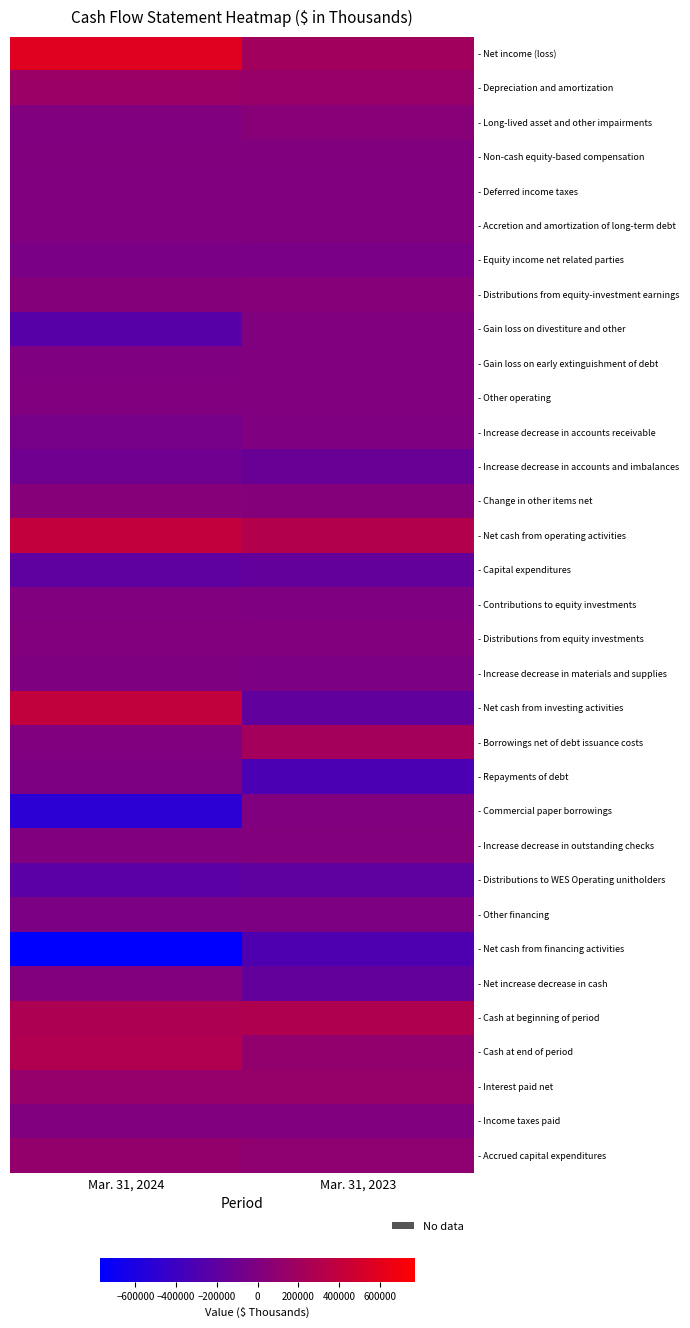

Reading right to left, transcribe all the data shown in this chart.

- Net income (loss): Mar. 31, 2023=208341	Mar. 31, 2024=586216
- Depreciation and amortization: Mar. 31, 2023=144626	Mar. 31, 2024=157991
- Long-lived asset and other impairments: Mar. 31, 2023=52401	Mar. 31, 2024=23
- Non-cash equity-based compensation: Mar. 31, 2023=7199	Mar. 31, 2024=9423
- Deferred income taxes: Mar. 31, 2023=924	Mar. 31, 2024=230
- Accretion and amortization of long-term debt: Mar. 31, 2023=1692	Mar. 31, 2024=2190
- Equity income net related parties: Mar. 31, 2023=-39021	Mar. 31, 2024=-32819
- Distributions from equity-investment earnings: Mar. 31, 2023=39609	Mar. 31, 2024=29304
- Gain loss on divestiture and other: Mar. 31, 2023=2118	Mar. 31, 2024=-239617
- Gain loss on early extinguishment of debt: Mar. 31, 2023=0	Mar. 31, 2024=-524
- Other operating: Mar. 31, 2023=200	Mar. 31, 2024=112
- Increase decrease in accounts receivable: Mar. 31, 2023=-4037	Mar. 31, 2024=-53714
- Increase decrease in accounts and imbalances: Mar. 31, 2023=-136460	Mar. 31, 2024=-100383
- Change in other items net: Mar. 31, 2023=24832	Mar. 31, 2024=41276
- Net cash from operating activities: Mar. 31, 2023=302424	Mar. 31, 2024=399708
- Capital expenditures: Mar. 31, 2023=-173088	Mar. 31, 2024=-193789
- Contributions to equity investments: Mar. 31, 2023=-110	Mar. 31, 2024=0
- Distributions from equity investments: Mar. 31, 2023=12366	Mar. 31, 2024=19033
- Increase decrease in materials and supplies: Mar. 31, 2023=-18346	Mar. 31, 2024=-10691
- Net cash from investing activities: Mar. 31, 2023=-179178	Mar. 31, 2024=396849
- Borrowings net of debt issuance costs: Mar. 31, 2023=220000	Mar. 31, 2024=0
- Repayments of debt: Mar. 31, 2023=-313138	Mar. 31, 2024=-14503
- Commercial paper borrowings: Mar. 31, 2023=0	Mar. 31, 2024=-510379
- Increase decrease in outstanding checks: Mar. 31, 2023=18768	Mar. 31, 2024=766
- Distributions to WES Operating unitholders: Mar. 31, 2023=-196569	Mar. 31, 2024=-223438
- Other financing: Mar. 31, 2023=-12746	Mar. 31, 2024=-20868
- Net cash from financing activities: Mar. 31, 2023=-297257	Mar. 31, 2024=-774098
- Net increase decrease in cash: Mar. 31, 2023=-174011	Mar. 31, 2024=22459
- Cash at beginning of period: Mar. 31, 2023=286656	Mar. 31, 2024=272787
- Cash at end of period: Mar. 31, 2023=112645	Mar. 31, 2024=295246
- Interest paid net: Mar. 31, 2023=133245	Mar. 31, 2024=130885
- Income taxes paid: Mar. 31, 2023=1270	Mar. 31, 2024=0
- Accrued capital expenditures: Mar. 31, 2023=91067	Mar. 31, 2024=116751